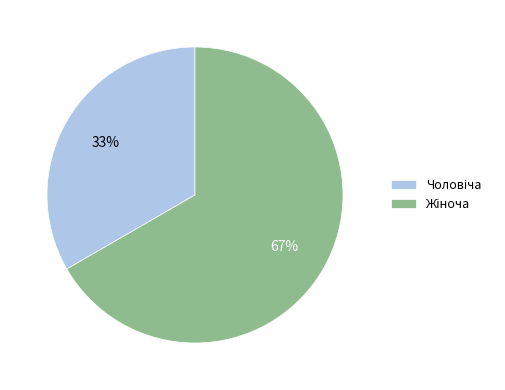

How many slices are in this pie chart?

2